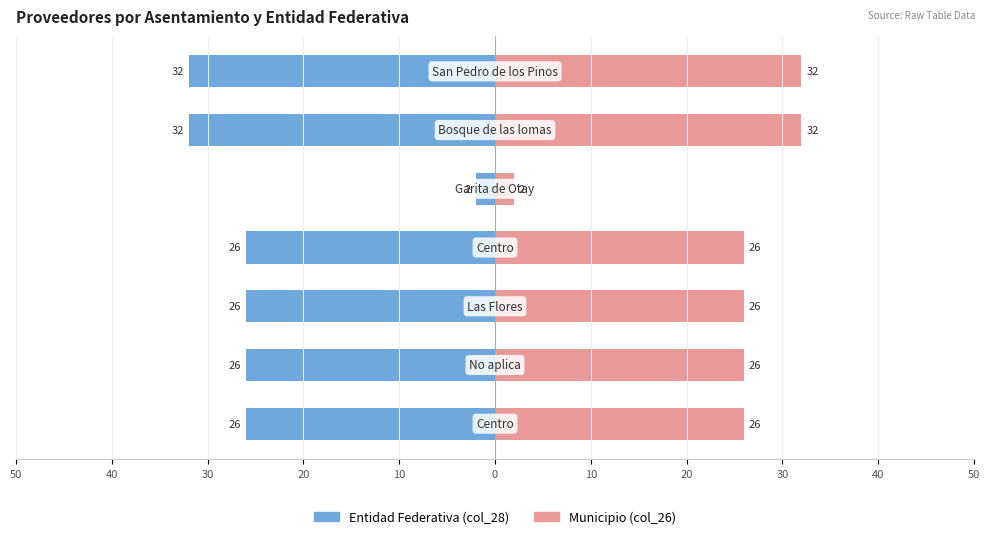

Reading left to right, list all the values displayed in this chart.

Entidad Federativa (col_28): 50=-26	40=-26	30=-26	20=-26	10=-2	0=-32	10=-32
Municipio (col_26): 50=26	40=26	30=26	20=26	10=2	0=32	10=32